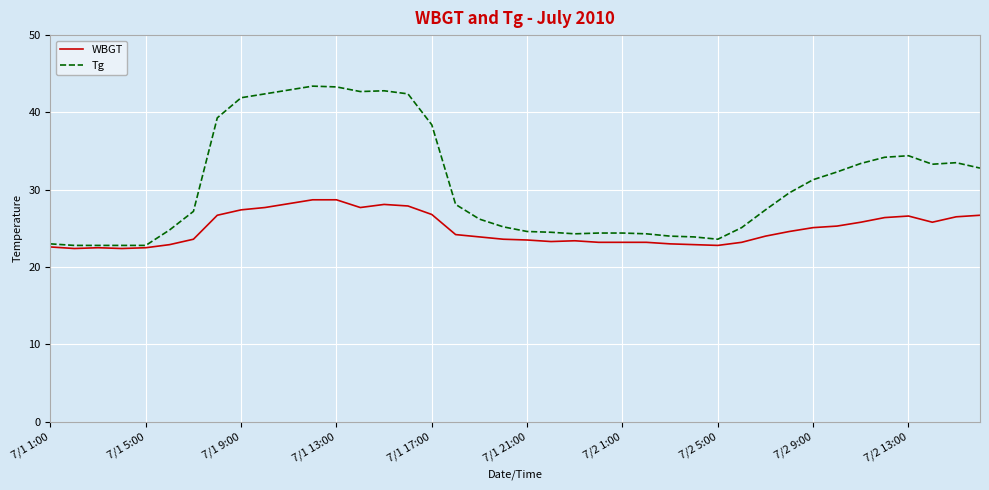

What is the minimum value shown in the chart?

22.4